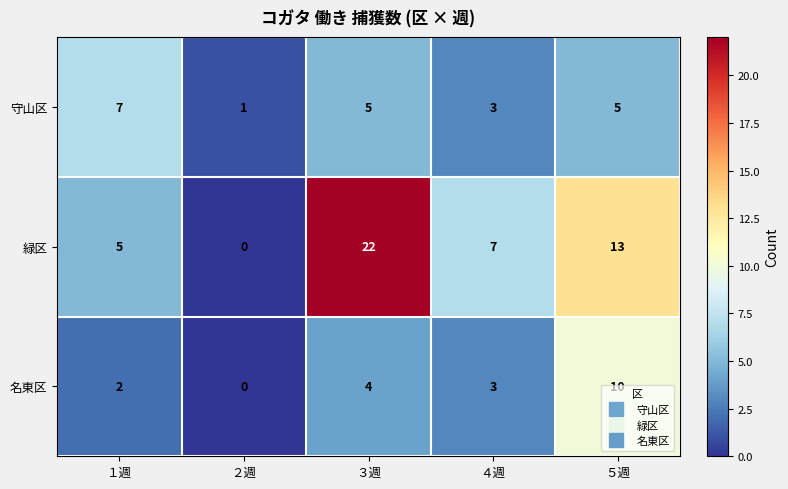

What is the sum of the 守山区 values at ５週 and ４週?

8